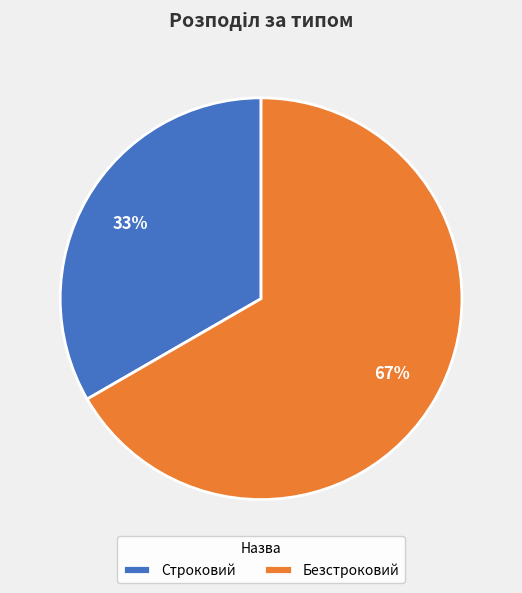

Which category has the smallest portion of the pie?

Строковий